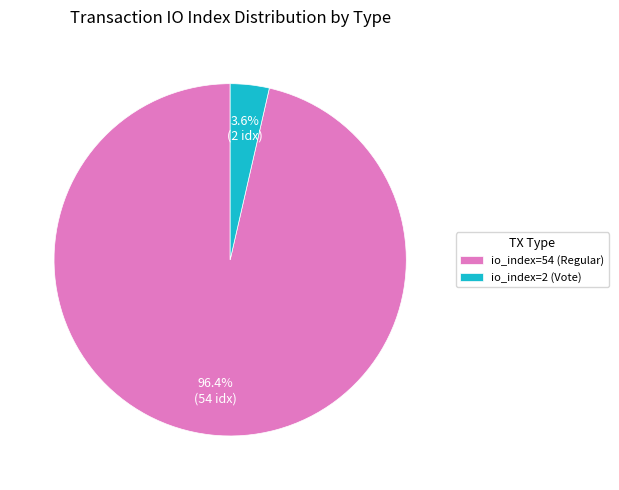

Which has a higher value, io_index=54 (Regular) or io_index=2 (Vote)?

io_index=54 (Regular)